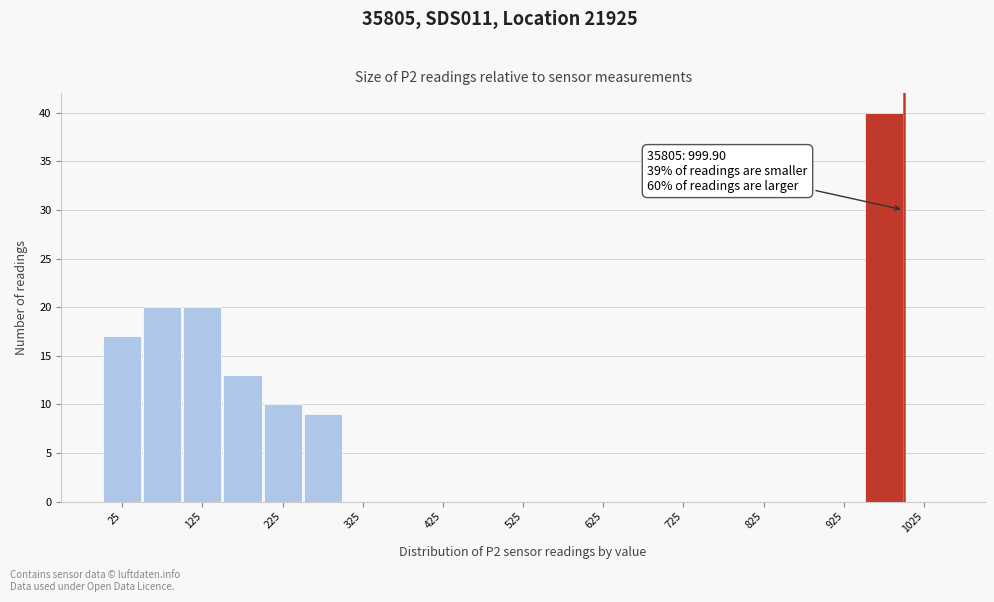

Over which range of the x-axis is the bar tallest?

950 to 1000